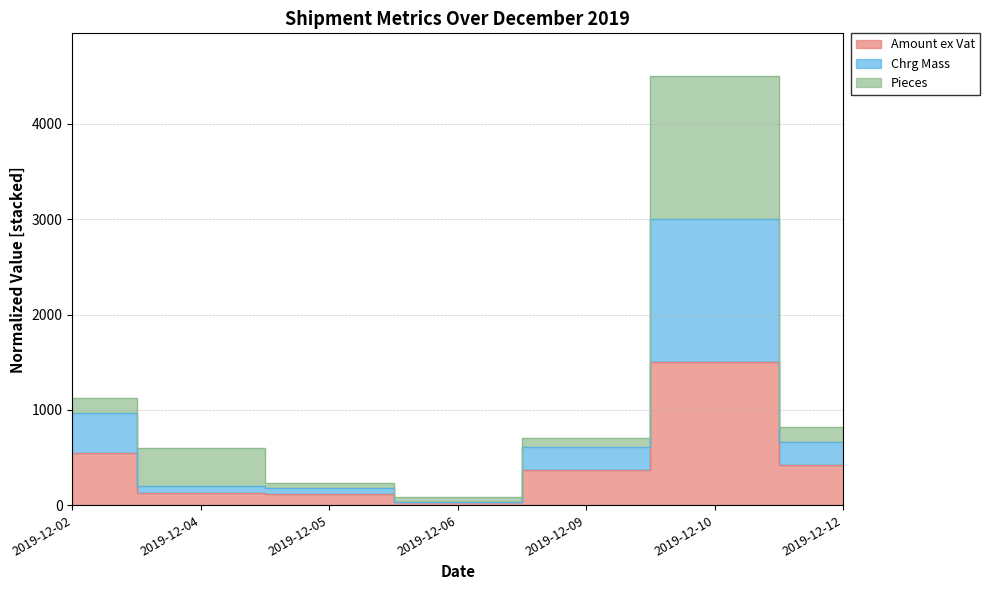

Is the value of Chrg Mass at 2019-12-12 greater than the value of Amount ex Vat at 2019-12-12?

Yes